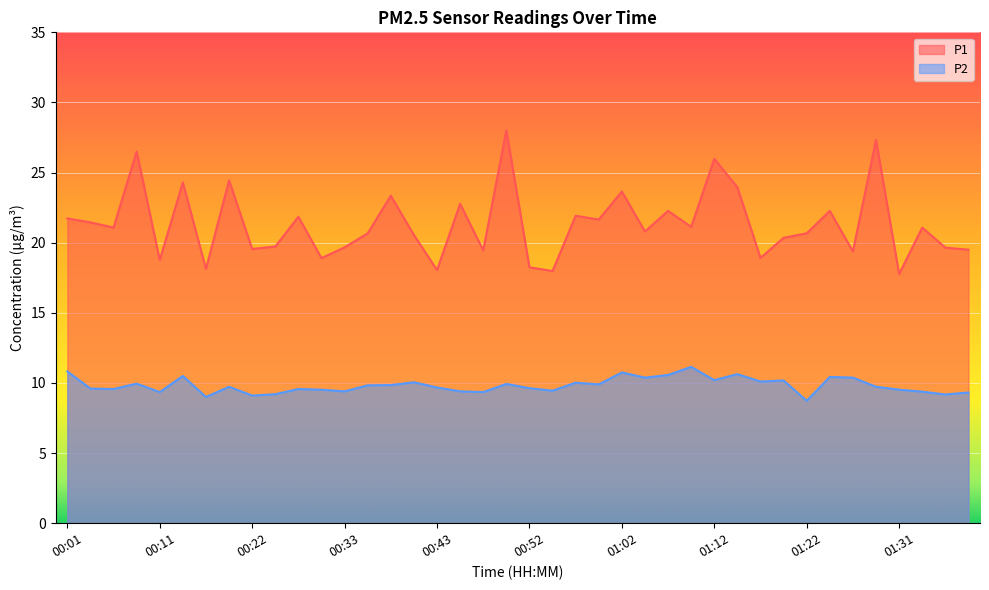

True or false: P1 has a value of 4.9 at 01:24.

False